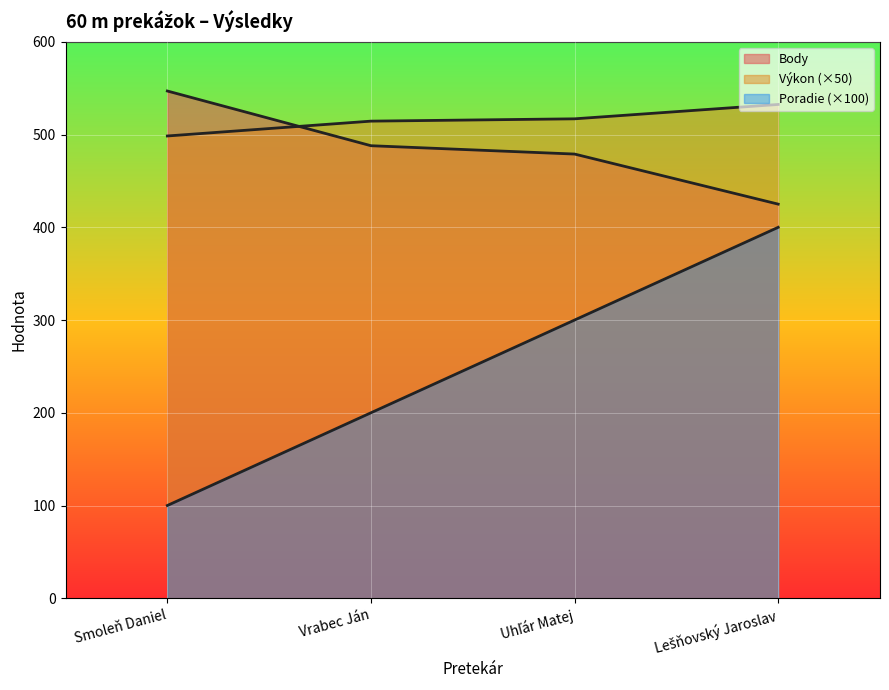

Which category has the lowest value across all series?

Smoleň Daniel